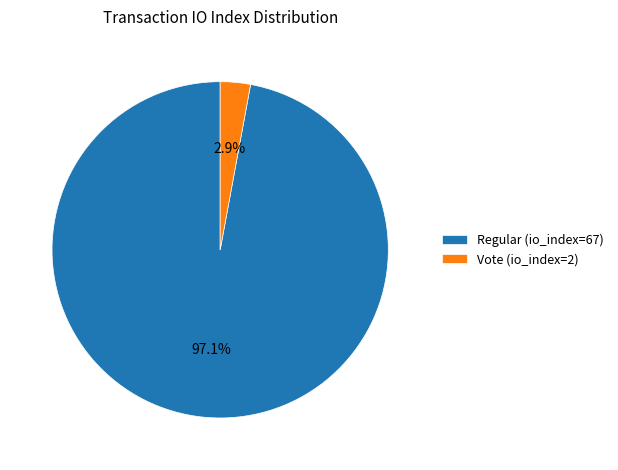

What portion of the pie excludes Vote (io_index=2)?

97.1%